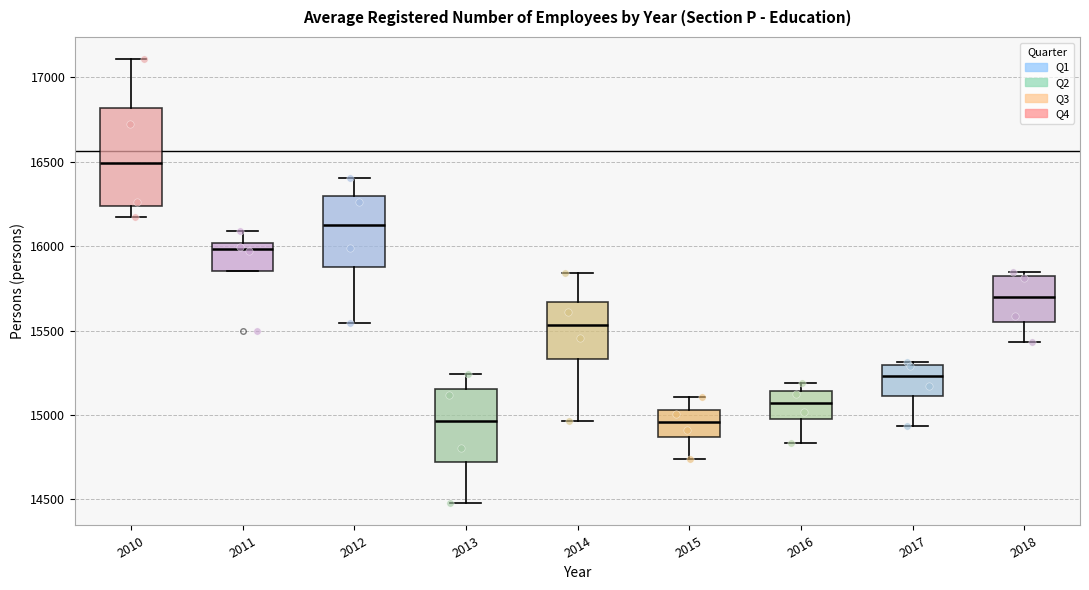

Which box has the highest median line?

2010